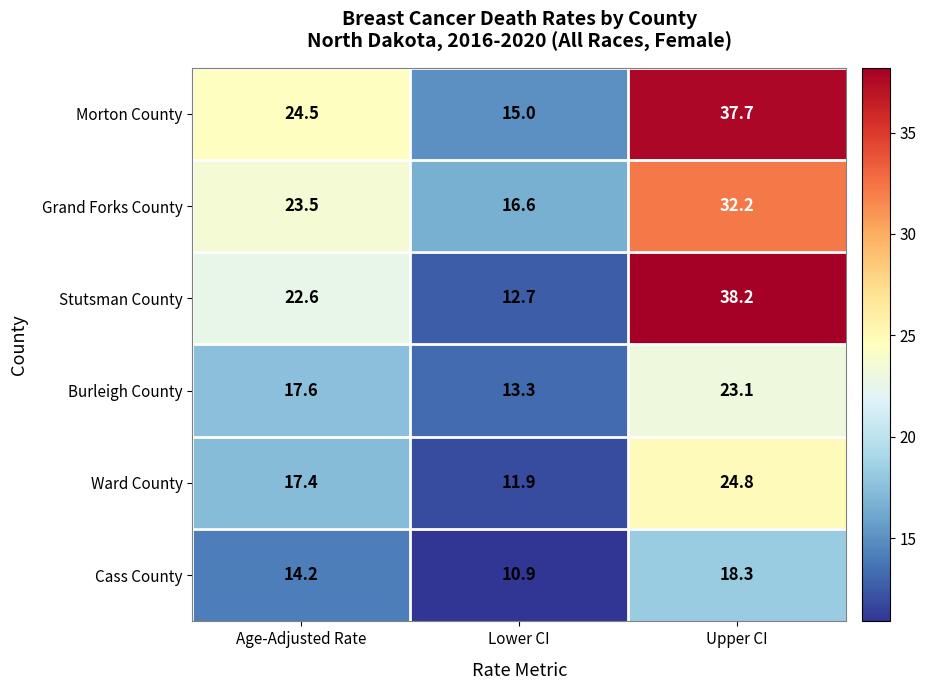

Where is Burleigh County nearest to the value 18?

Age-Adjusted Rate